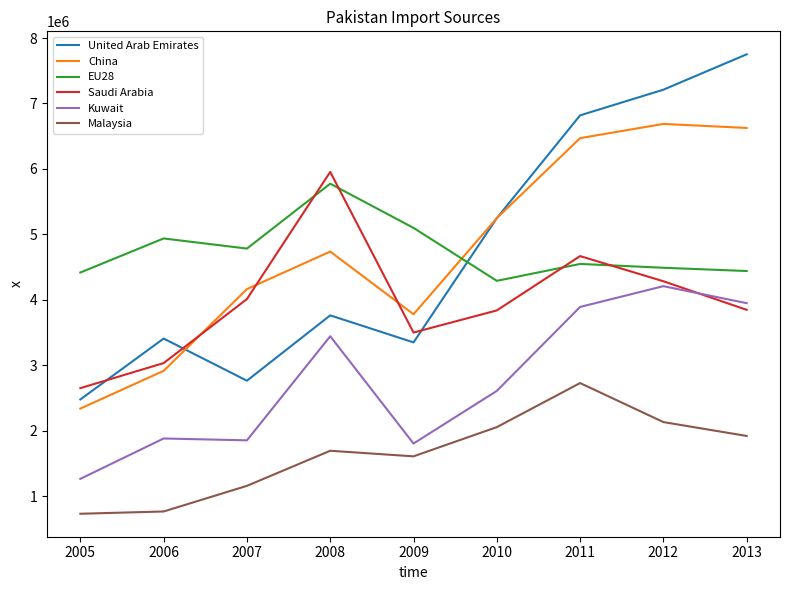

What is the maximum value shown in the chart?

7751513.0